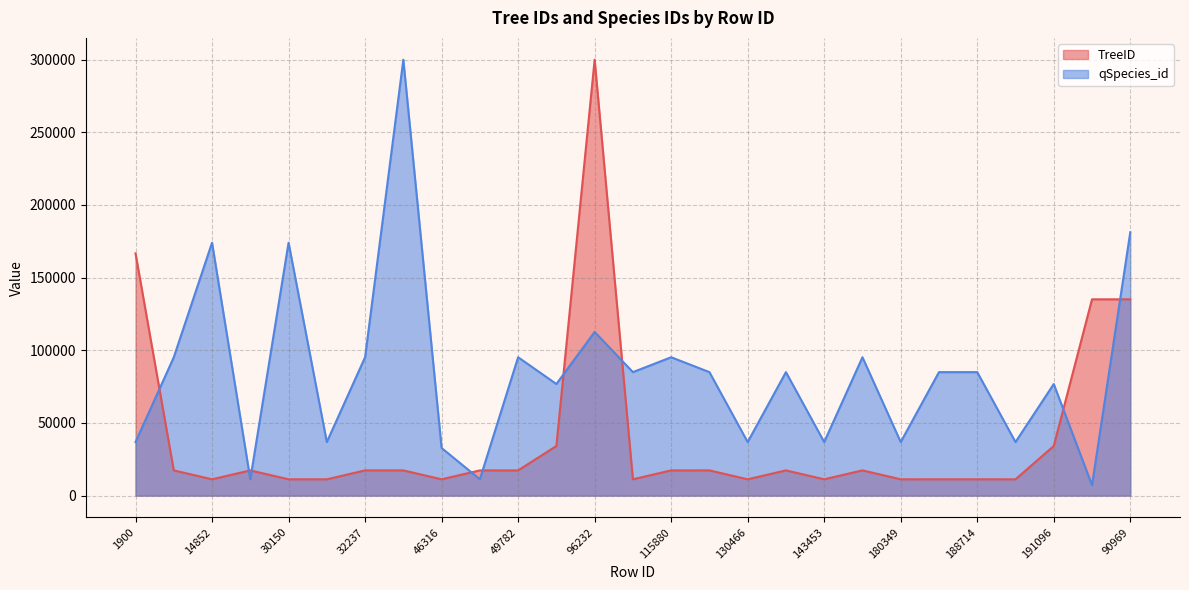

Which series changed the most between 30150 and 165709?

qSpecies_id